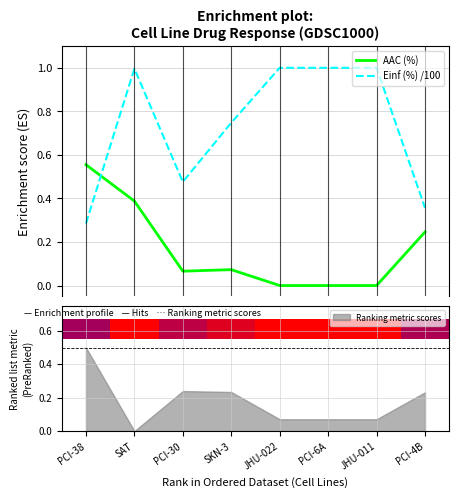

Rank the series by their average value, from highest to lowest.

Einf (%) /100, AAC (%)